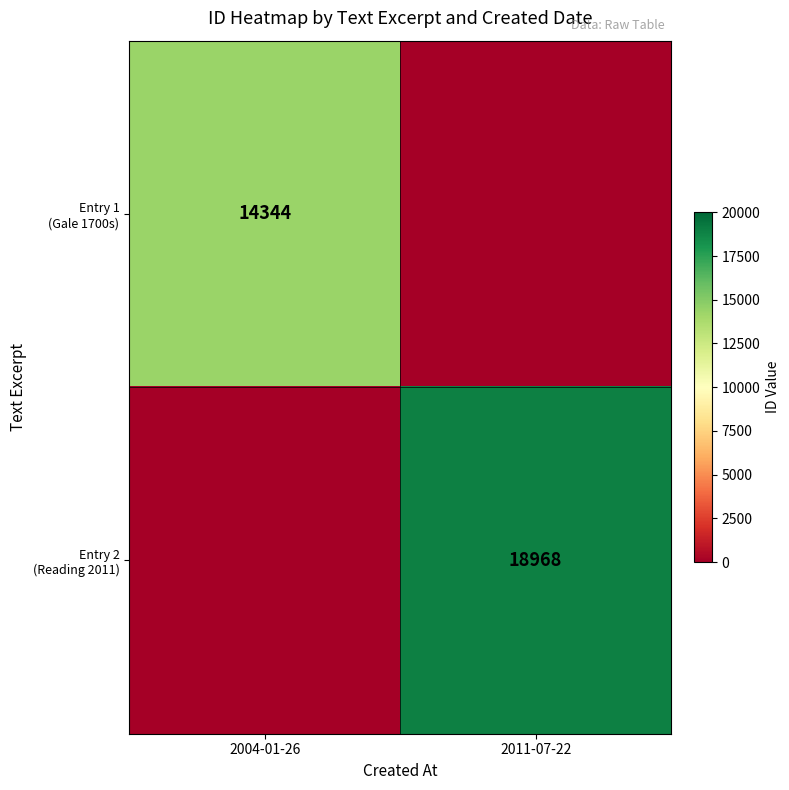

What is the difference between the Entry 1 (Gale 1700s) values at 2004-01-26 and 2011-07-22?

14344